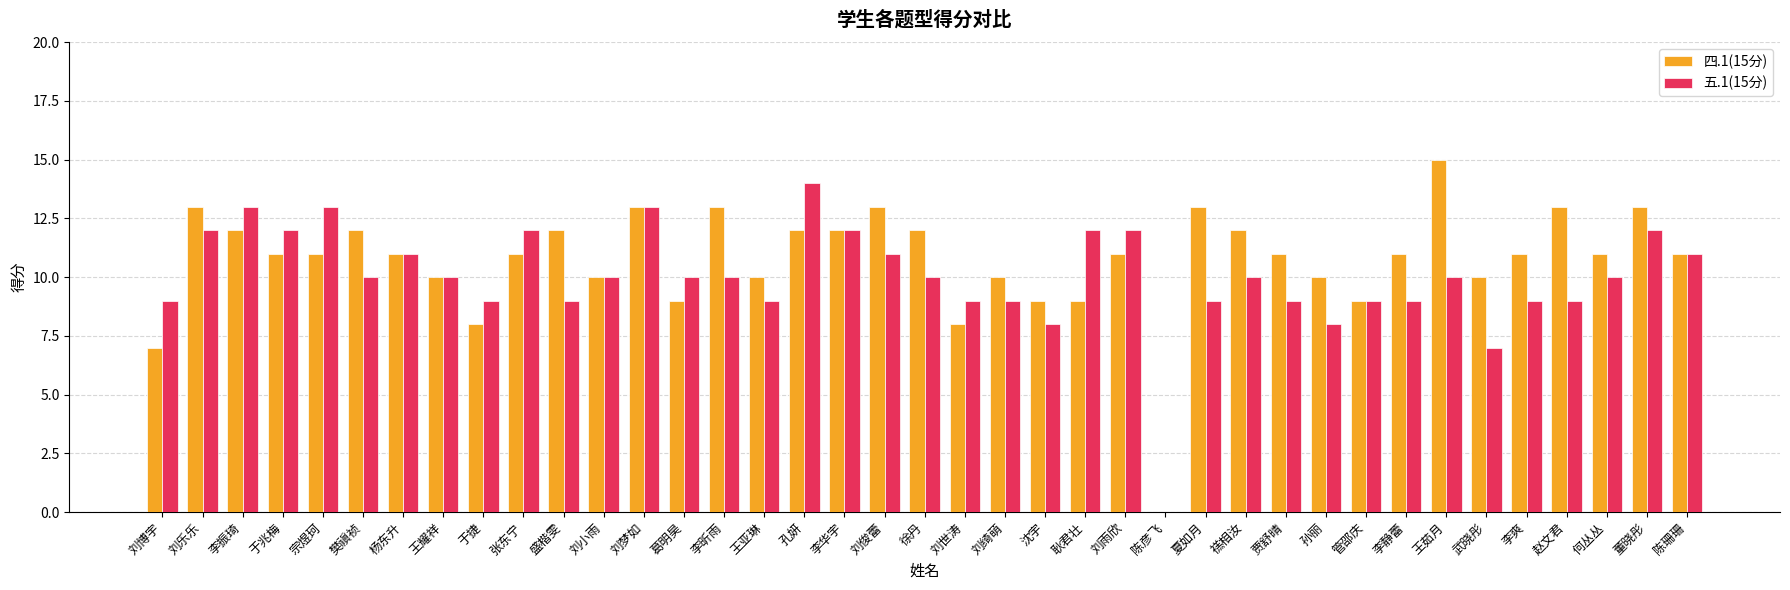

What is the total value across all series at 王亚琳?

19